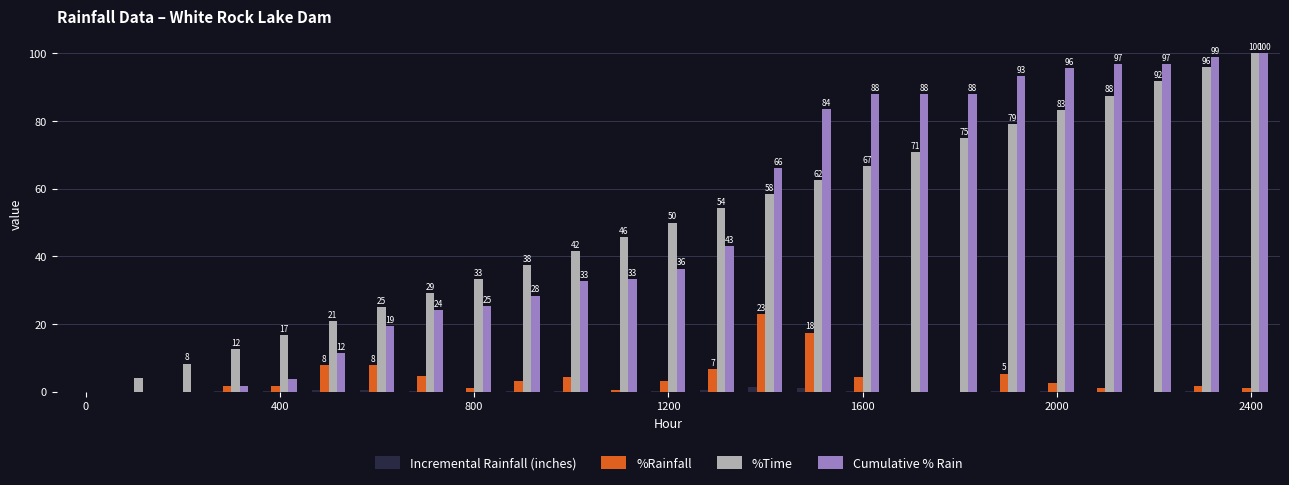

What are all the series names shown in the legend?

Incremental Rainfall (inches), %Rainfall, %Time, Cumulative % Rain